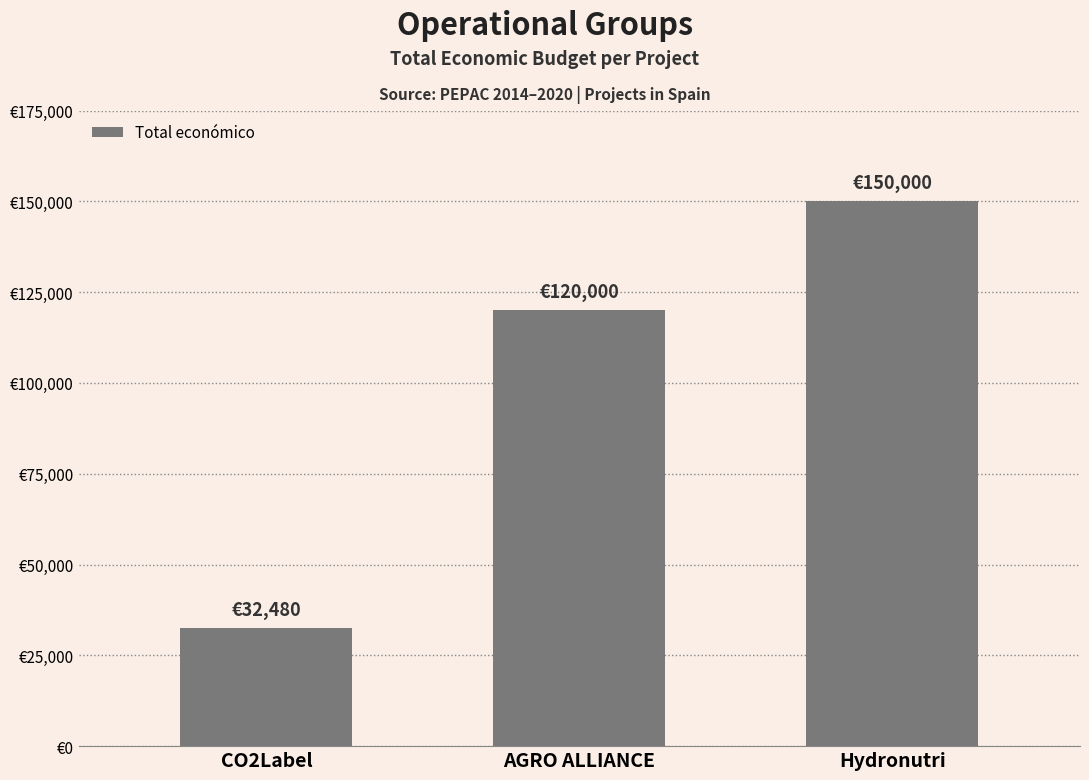

Are the bars horizontal?

No